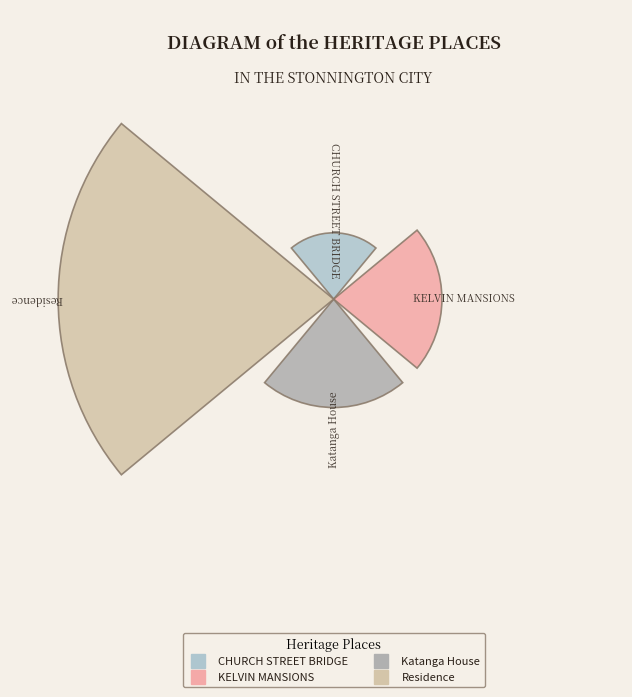

How many segments does this pie chart have?

4